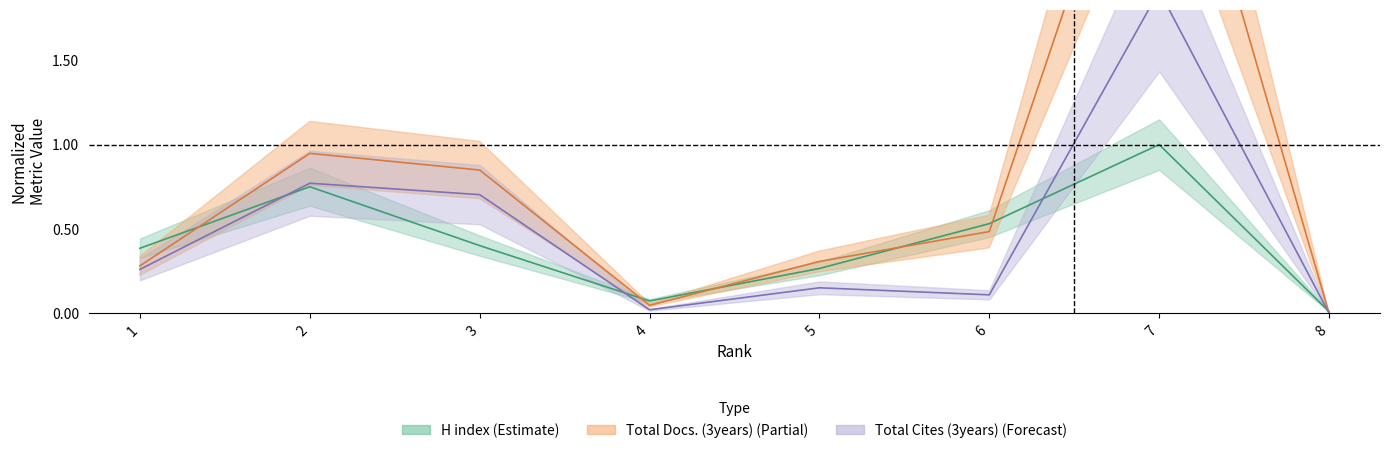

Which category has the highest value in the H index series?

7